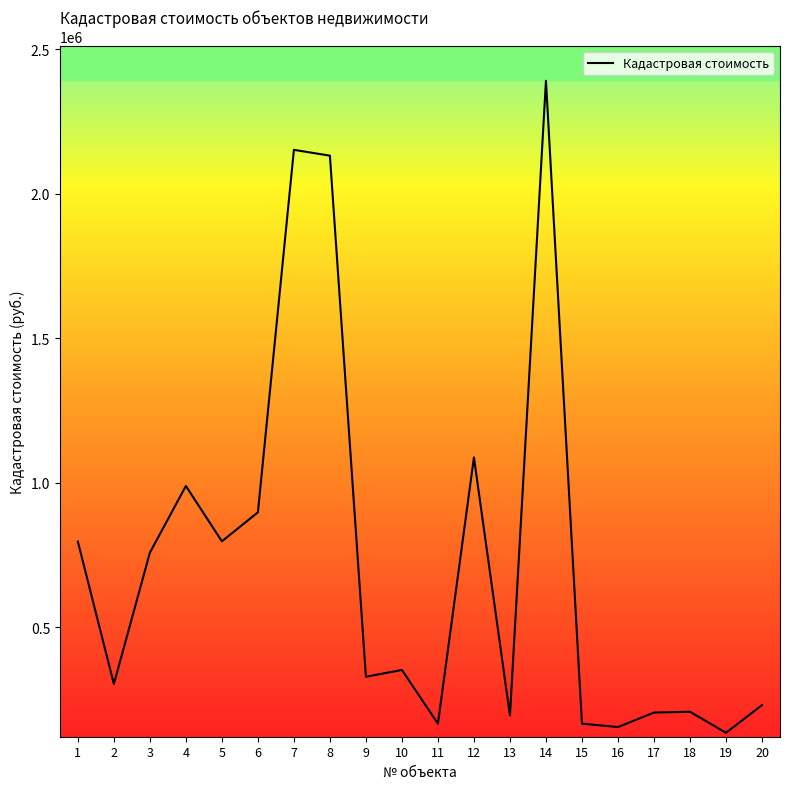

What is the maximum value shown in the chart?

2391196.4